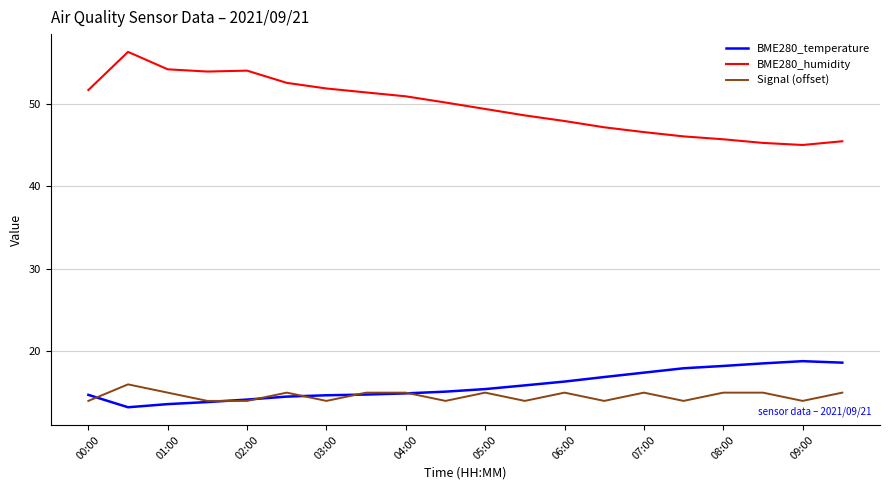

True or false: Signal (offset) and BME280_humidity cross at least once.

False